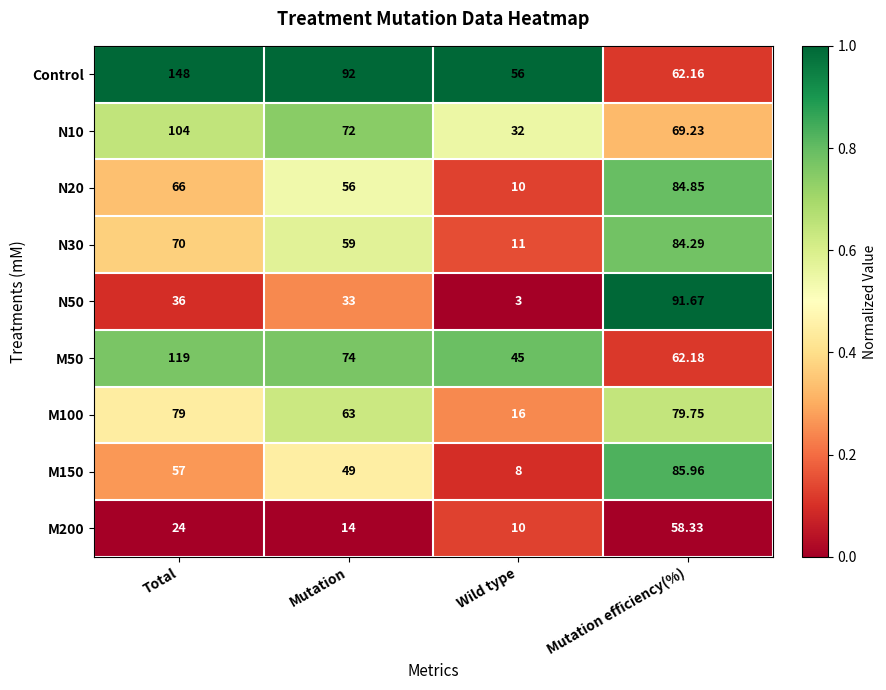

At which label is Control closest to 102?

Mutation